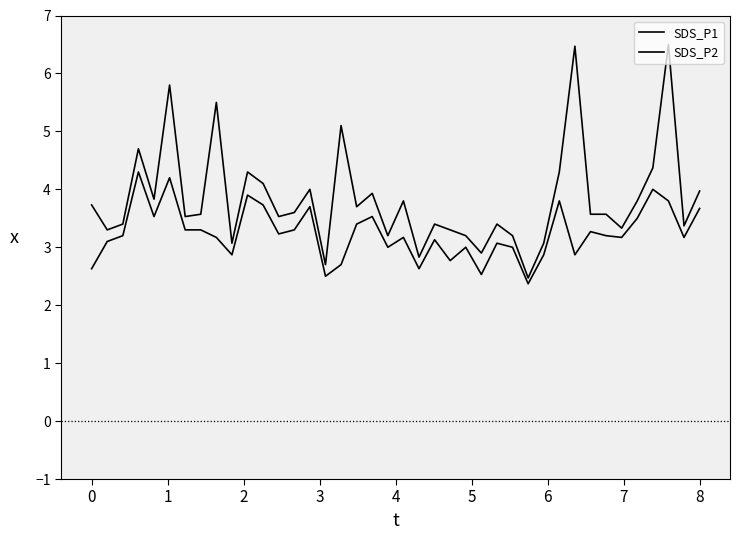

Does the chart have visible grid lines?

No